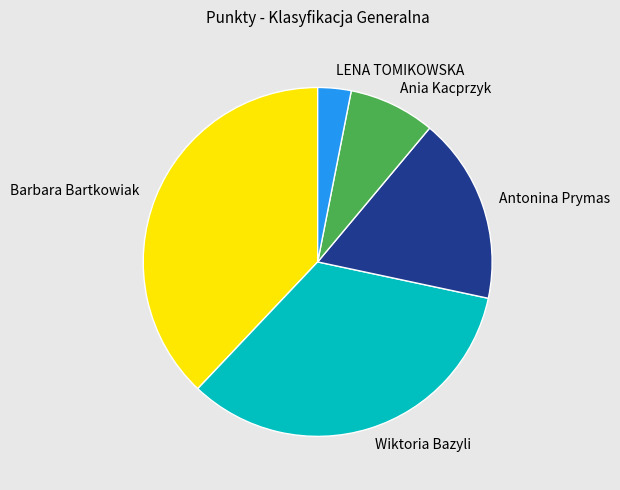

What is the smallest slice in the pie chart?

LENA TOMIKOWSKA